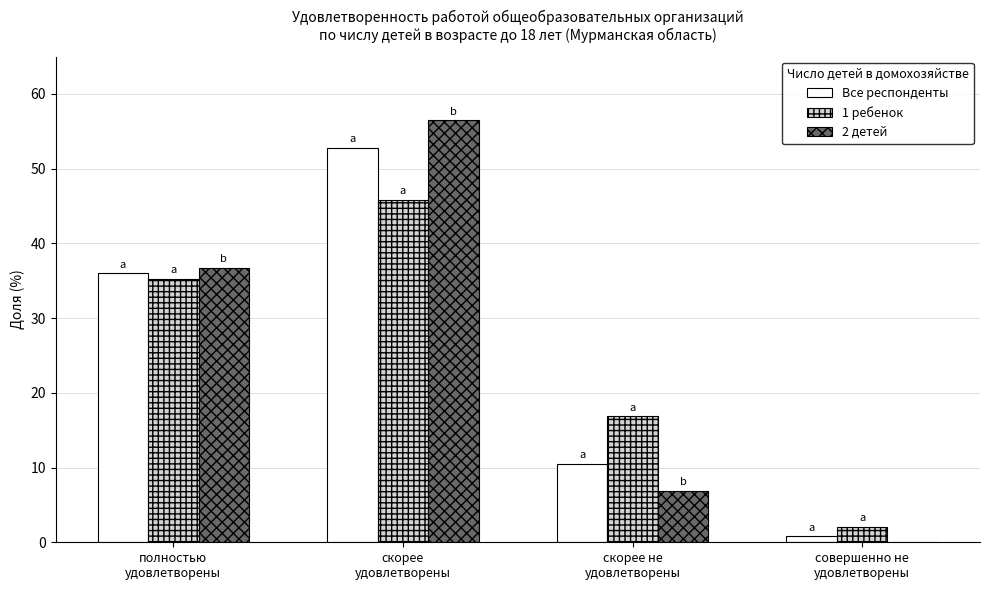

What are all the series names shown in the legend?

Все респонденты, 1 ребенок, 2 детей